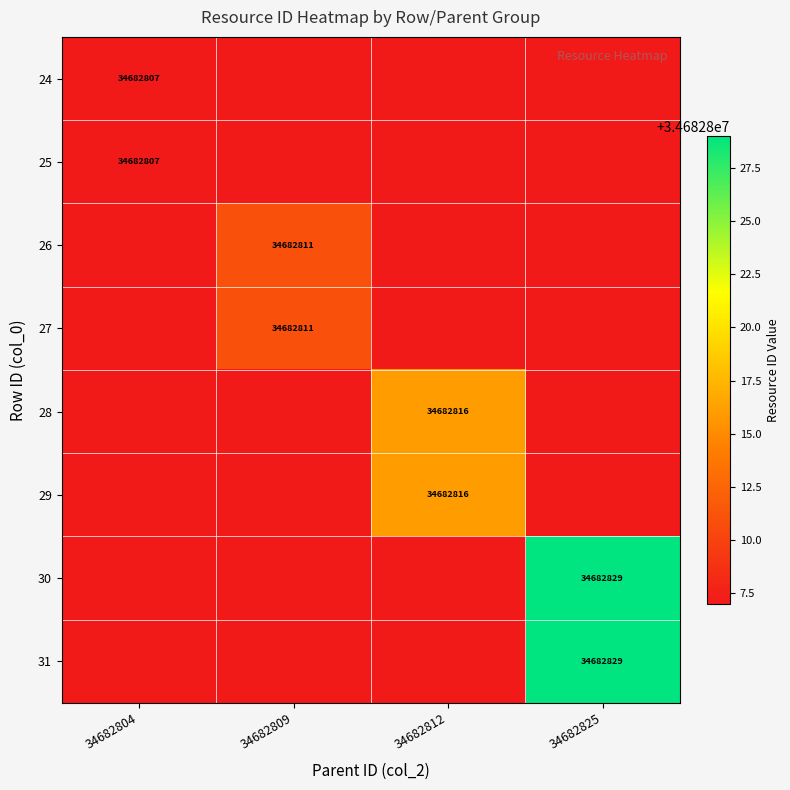

The 25 series shows 34682807 at 34682804. True or false?

True